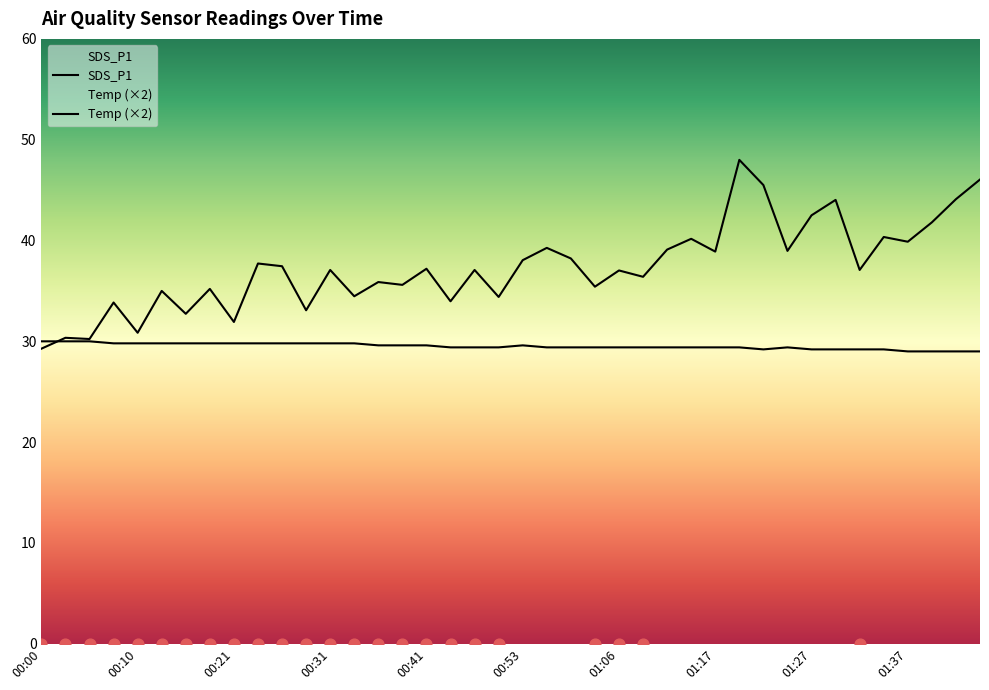

Is the value of Temp at 01:09 greater than the value of SDS_P1 at 00:48?

No